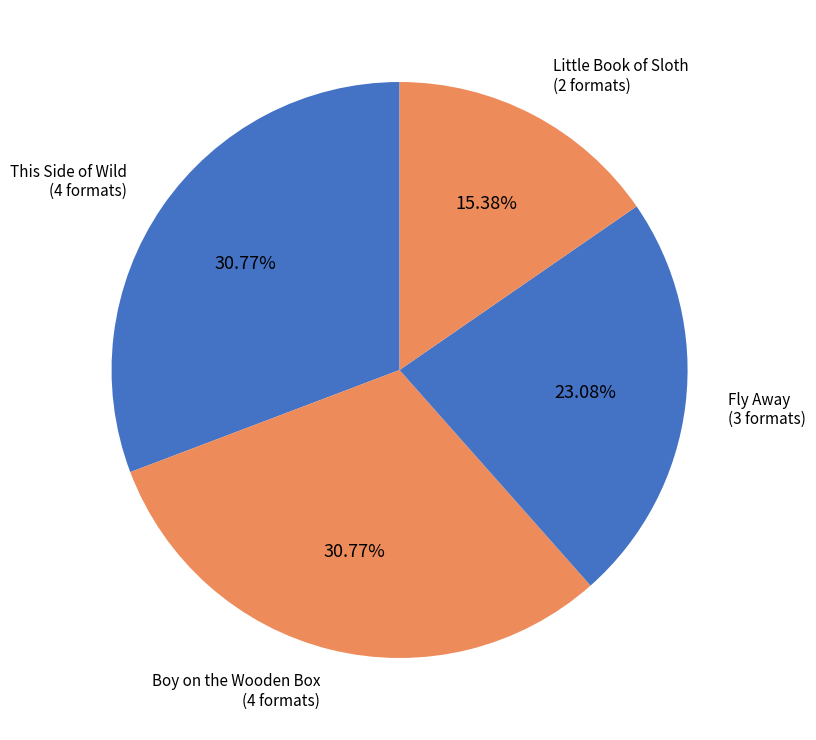

What is the ratio of the value at Fly Away to the value at Little Book of Sloth?

1.5